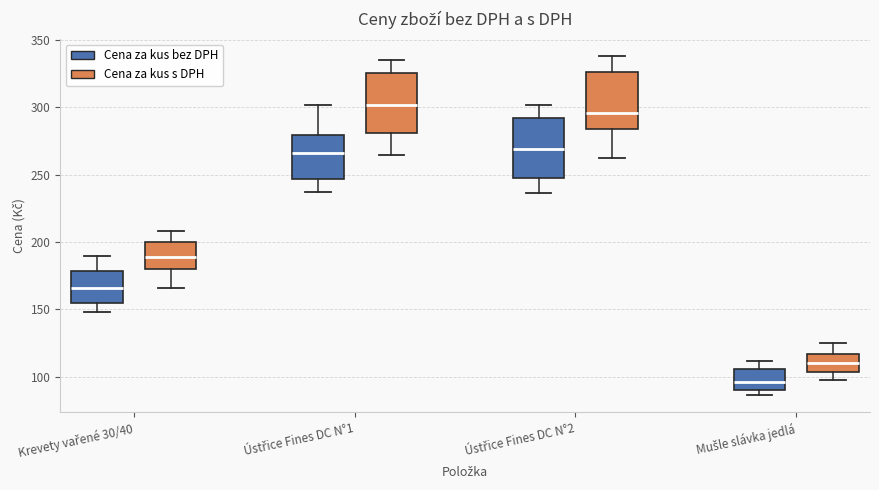

Where does the lower whisker of the box for Krevety vařené 30/40 (Cena za kus s DPH) end on the y-axis? The values are not printed on the chart, so give them approximately, as read against the axis.

165